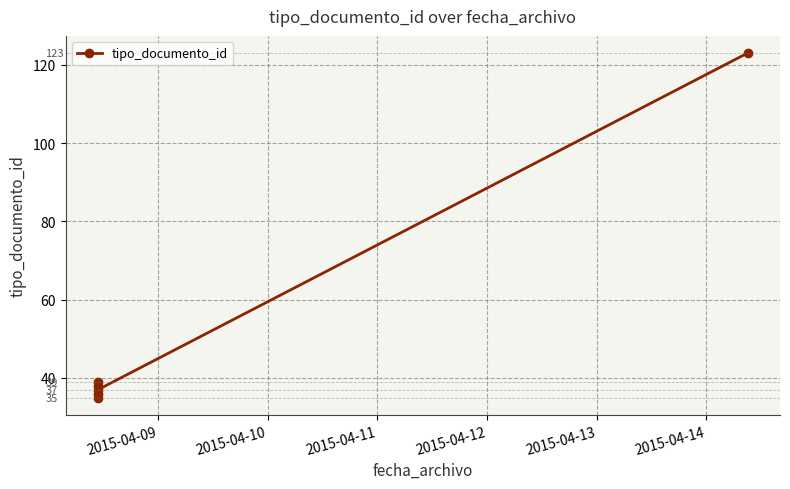

What is the greatest value displayed?

123